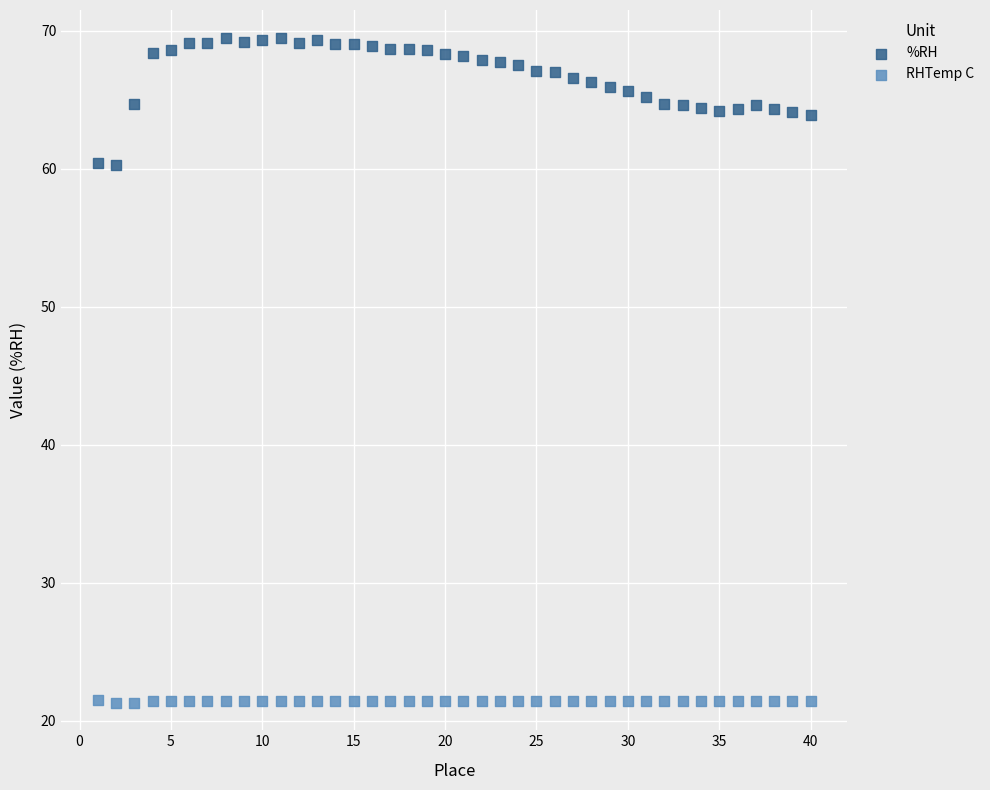

Across all data points, what is the range of Y values (max minus min)?

48.2